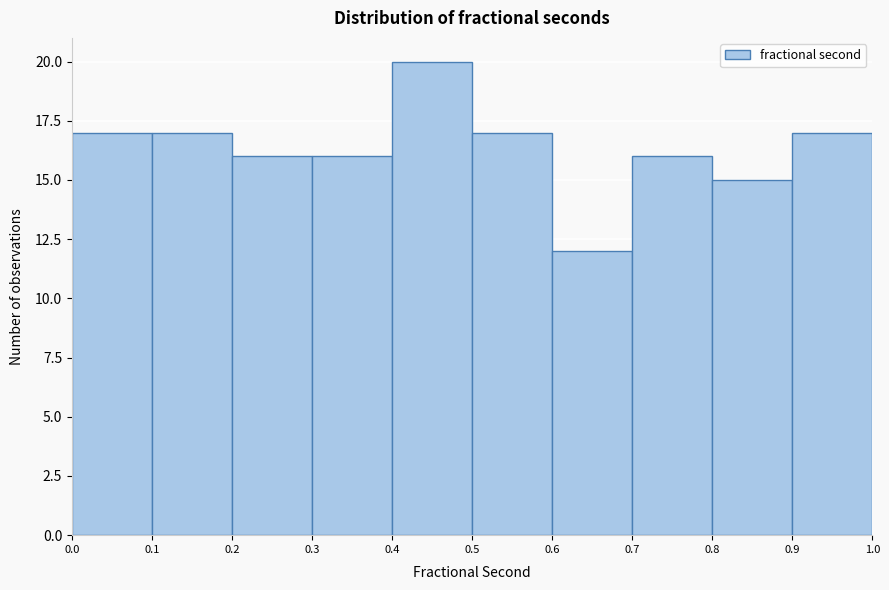

Reading left to right, transcribe this chart: for each bar, give the range it covers on the x-axis and its height. The values are not printed on the chart, so give them approximately, as read against the axis.

0.0 to 0.1: 17
0.1 to 0.2: 17
0.2 to 0.3: 16
0.3 to 0.4: 16
0.4 to 0.5: 20
0.5 to 0.6: 17
0.6 to 0.7: 12
0.7 to 0.8: 16
0.8 to 0.9: 15
0.9 to 1.0: 17